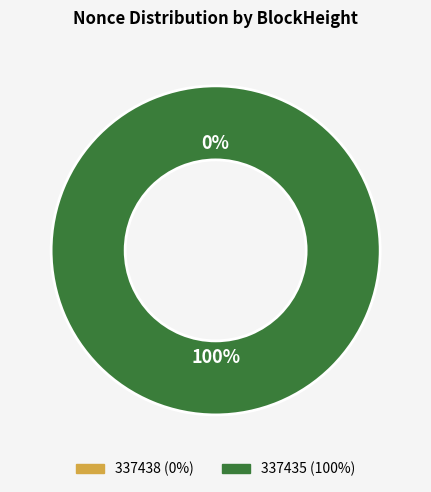

What is the largest slice in the pie chart?

337435